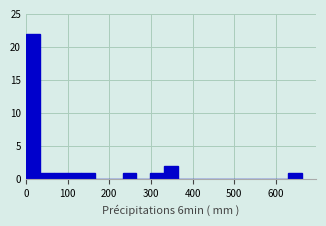

Read against the x-axis, roughly where is the centre of the tallest bar?

20